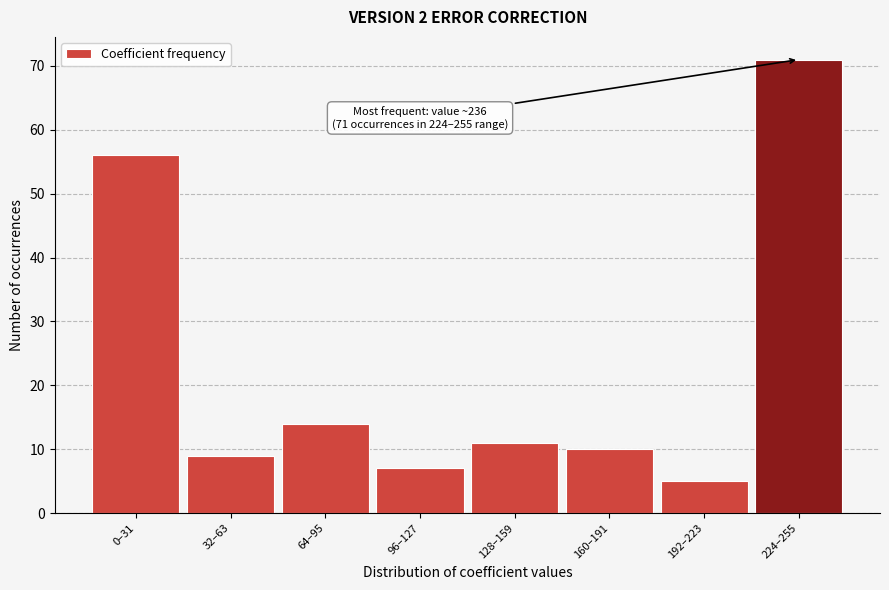

Reading left to right, transcribe all the data shown in this chart.

56	9	14	7	11	10	5	71